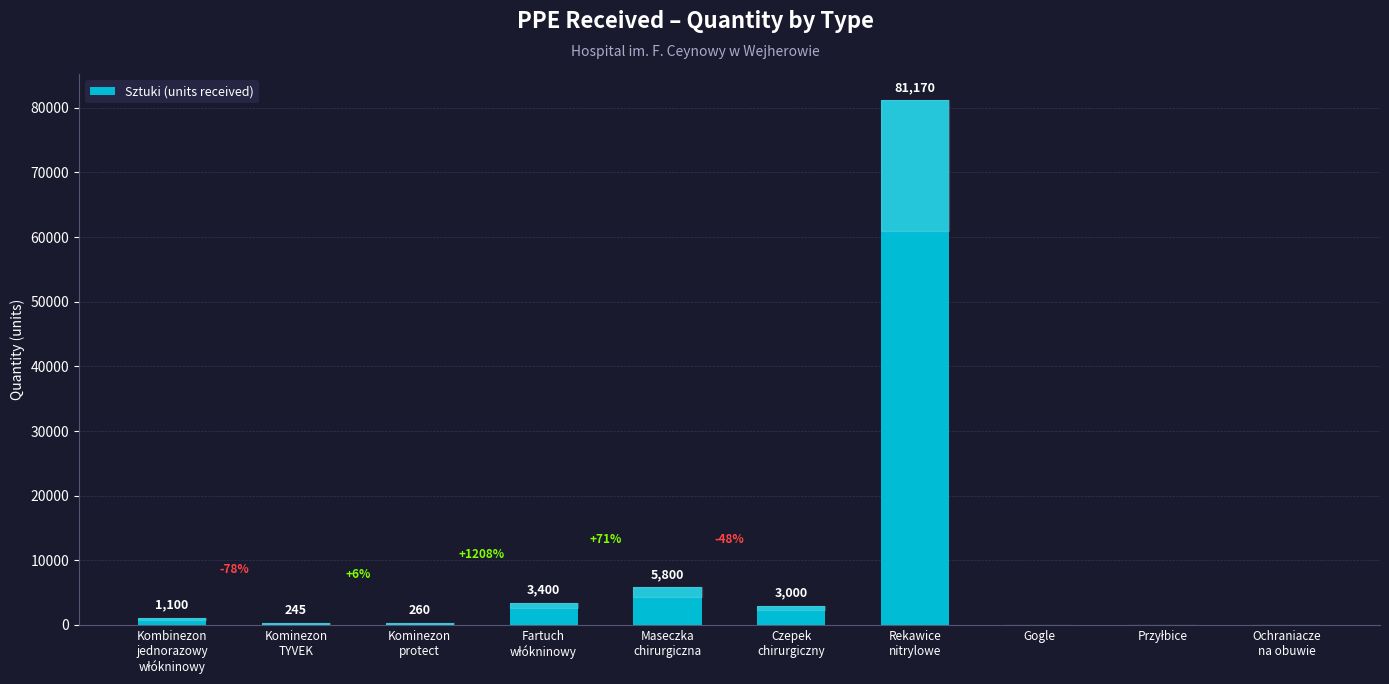

Are the bars horizontal?

No